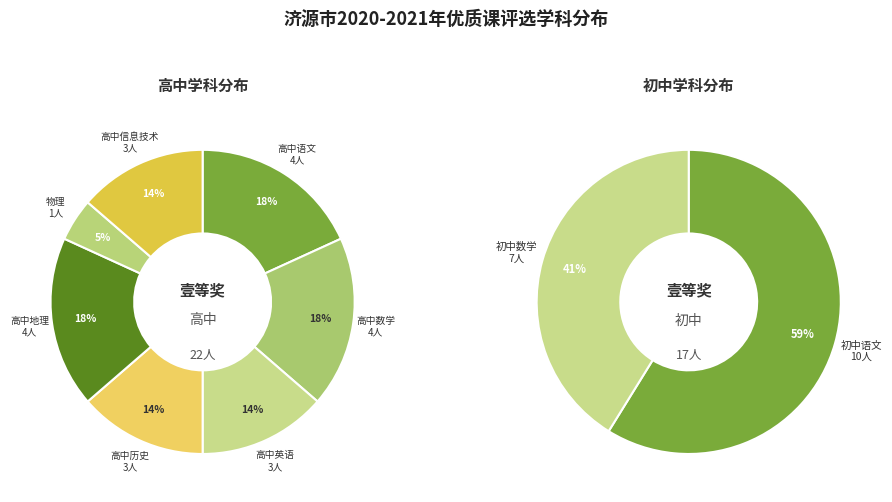

How many slices are in this pie chart?

9